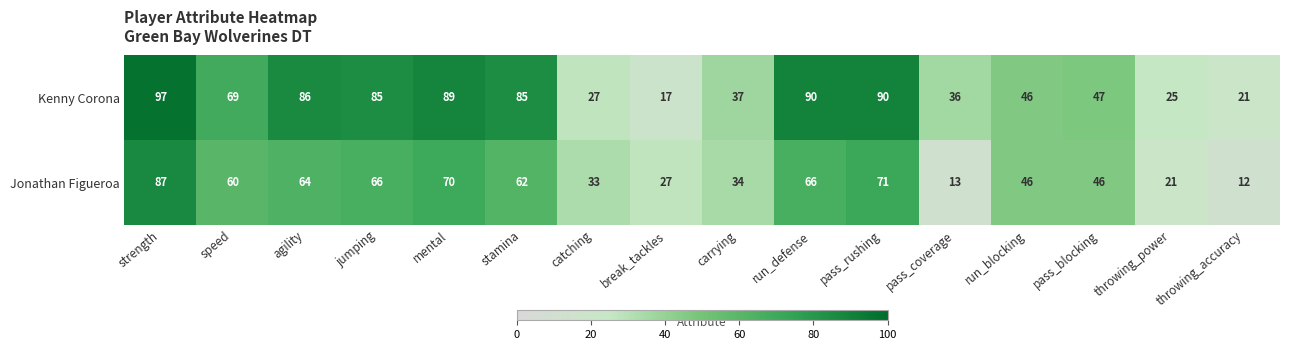

Count the number of categories in the chart.

16